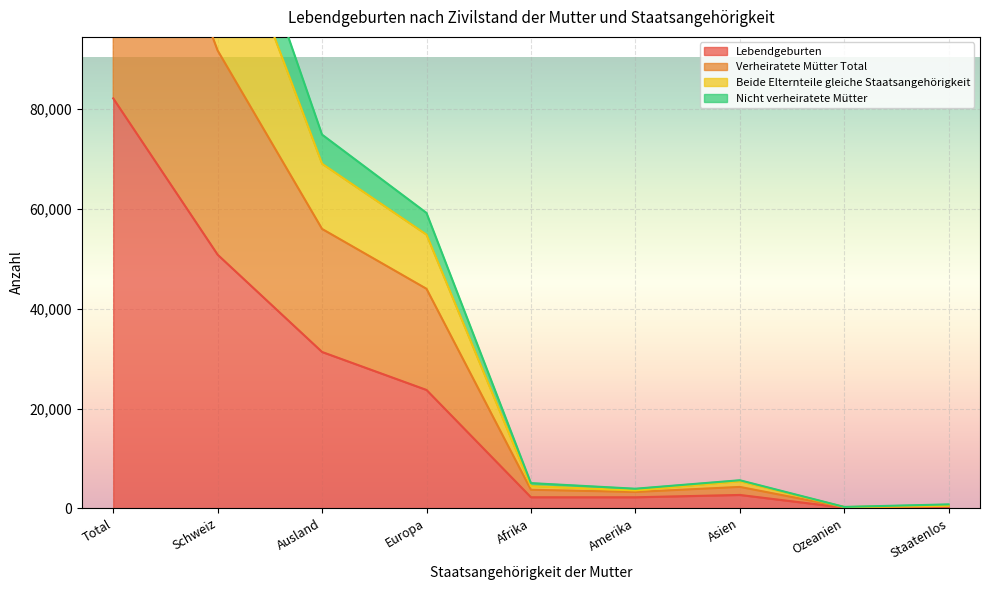

What is the label of the 4th point from the right?

Amerika